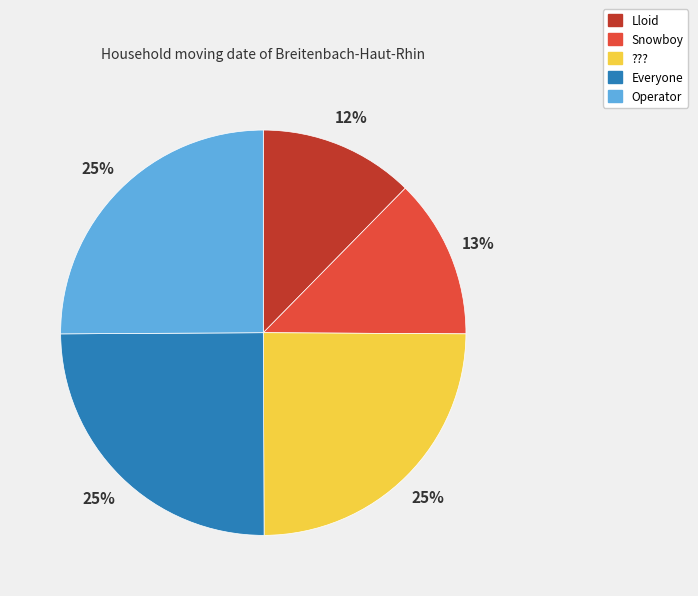

Is it true that Everyone is 18% of the pie?

False